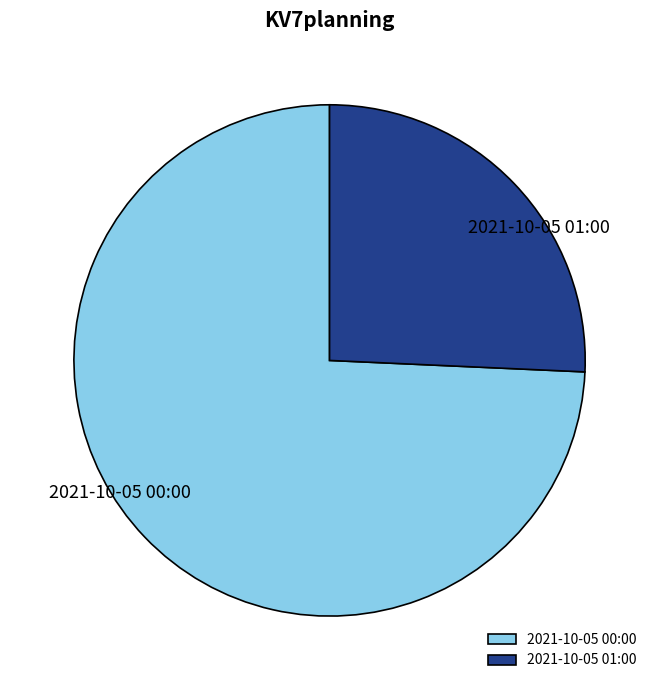

Do 2021-10-05 00:00 and 2021-10-05 01:00 together represent more than half of the pie?

Yes